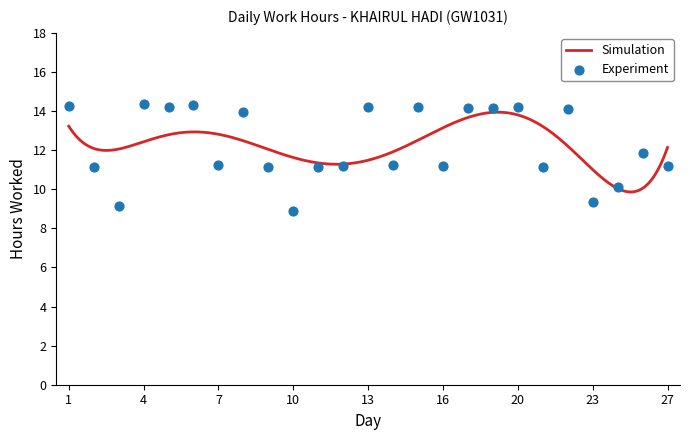

What is the change in value from 2 to 23?

-1.8